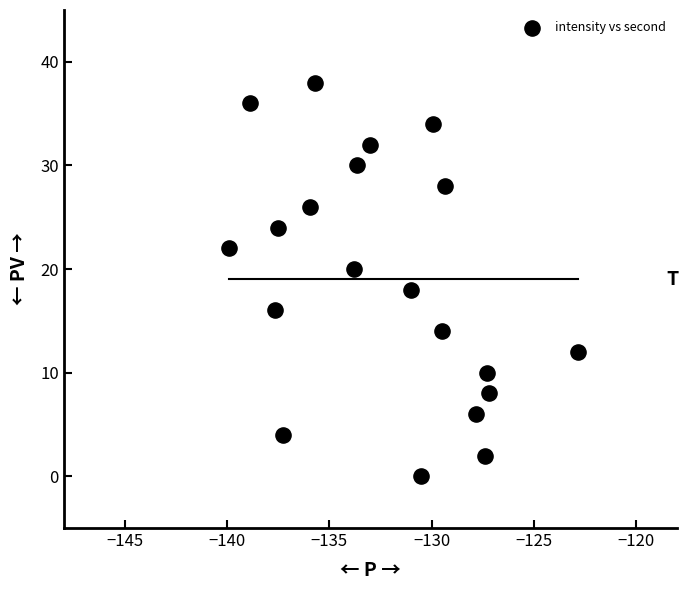

What is the range of Y values (max minus min)?

38